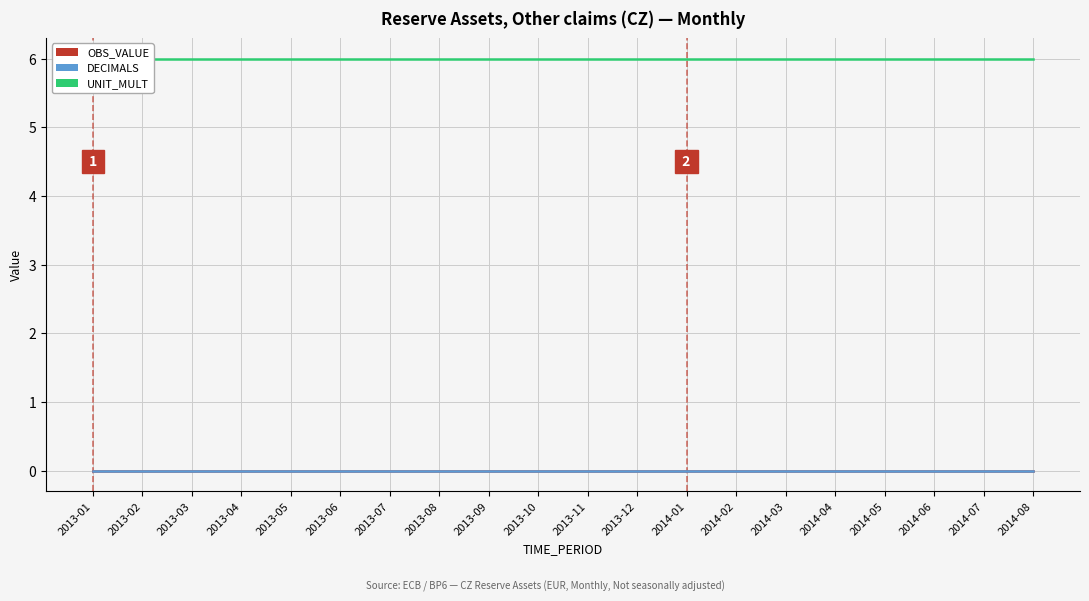

What is the difference between the highest and lowest values at 2014-01?

6